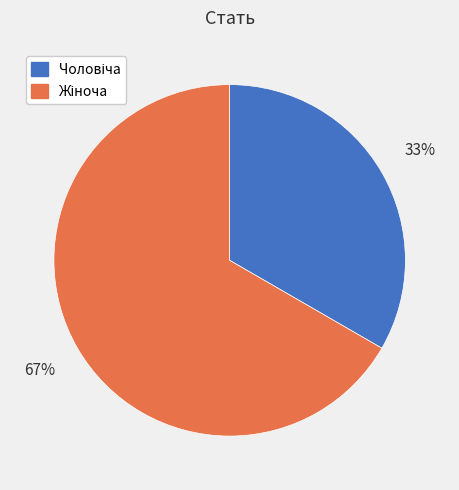

To the nearest percent, what is the average slice percentage?

50%